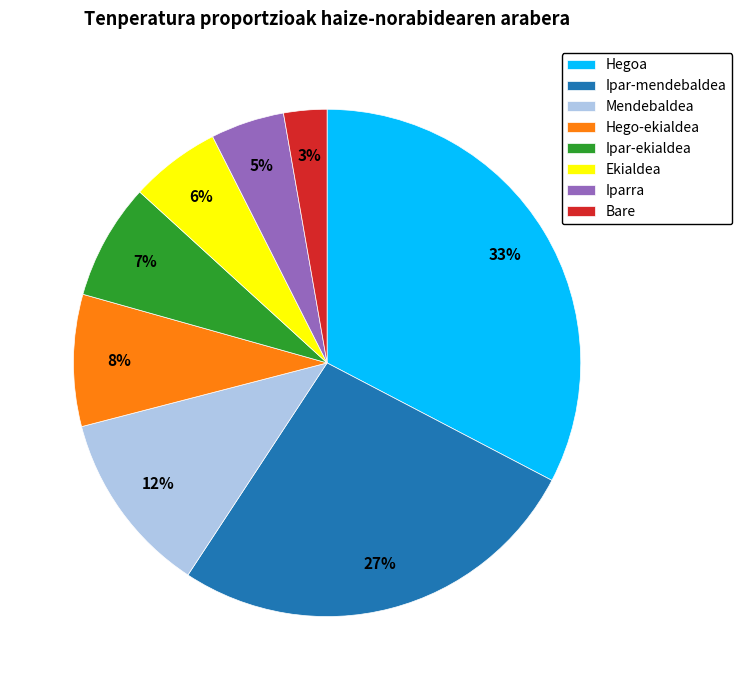

Is the sum of Iparra and Hego-ekialdea greater than half?

No